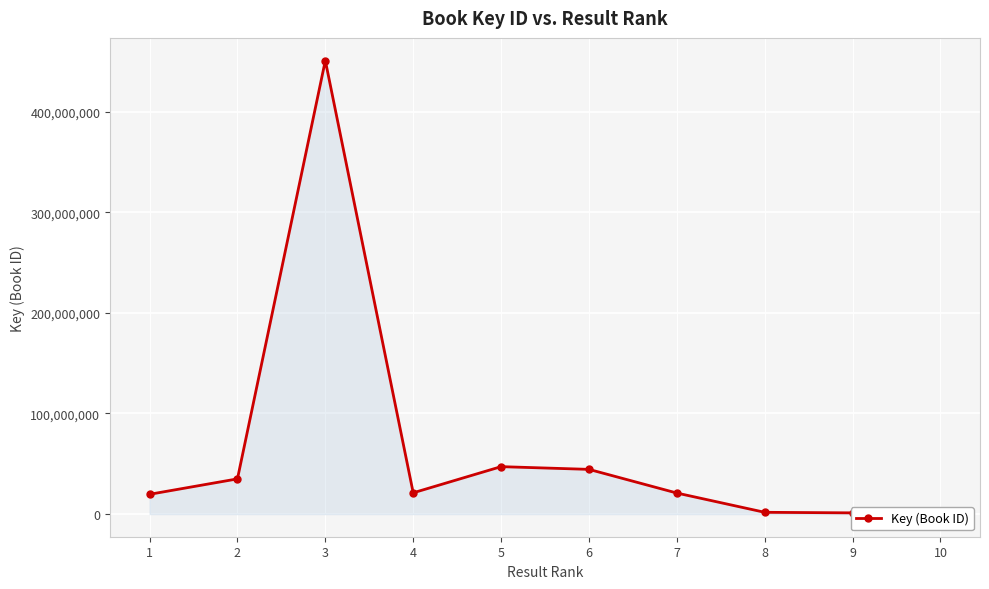

Where is the data nearest to the value 225534050?

5